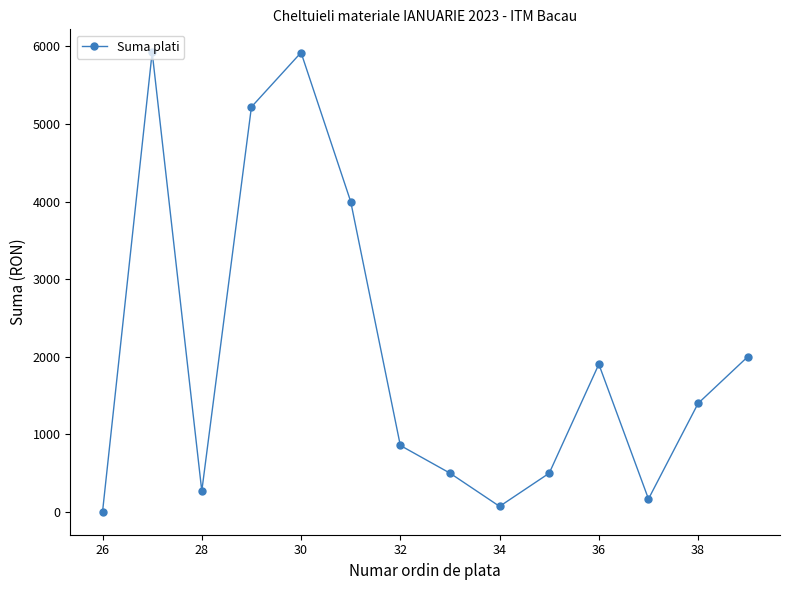

What is the maximum value shown in the chart?

5923.4